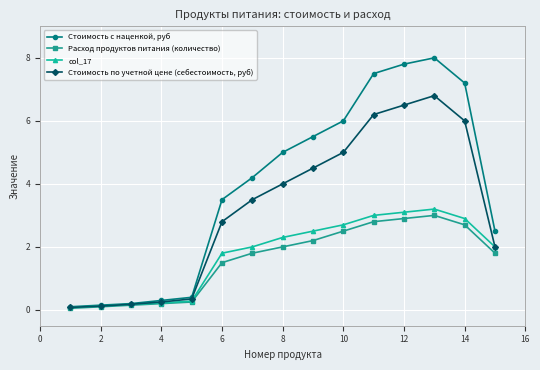

List the series in order of their peak value, highest first.

Стоимость с наценкой, руб, Стоимость по учетной цене (себестоимость, руб), col_17, Расход продуктов питания (количество)